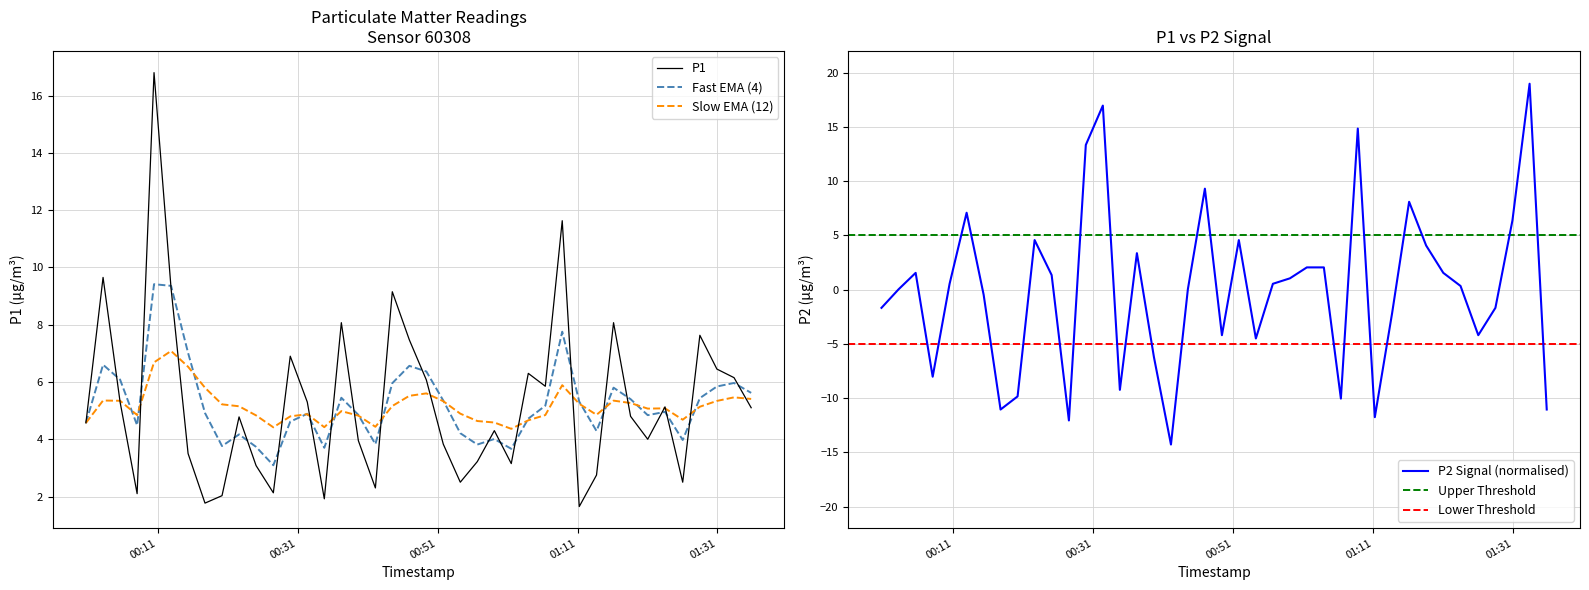

True or false: P1 and P2 cross at least once.

True